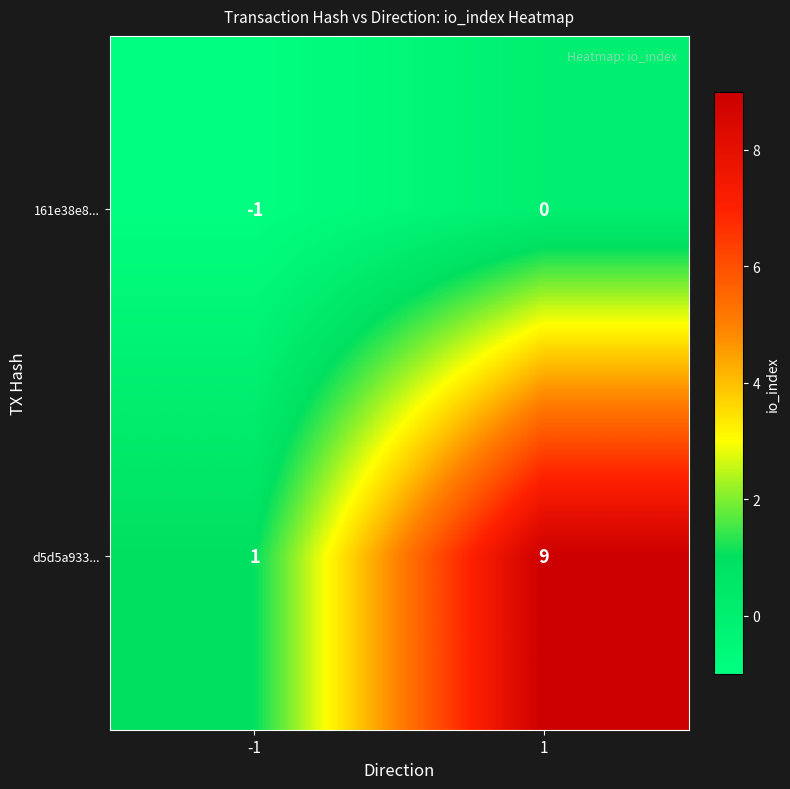

Rank the series by their average value, from lowest to highest.

161e38e8..., d5d5a933...